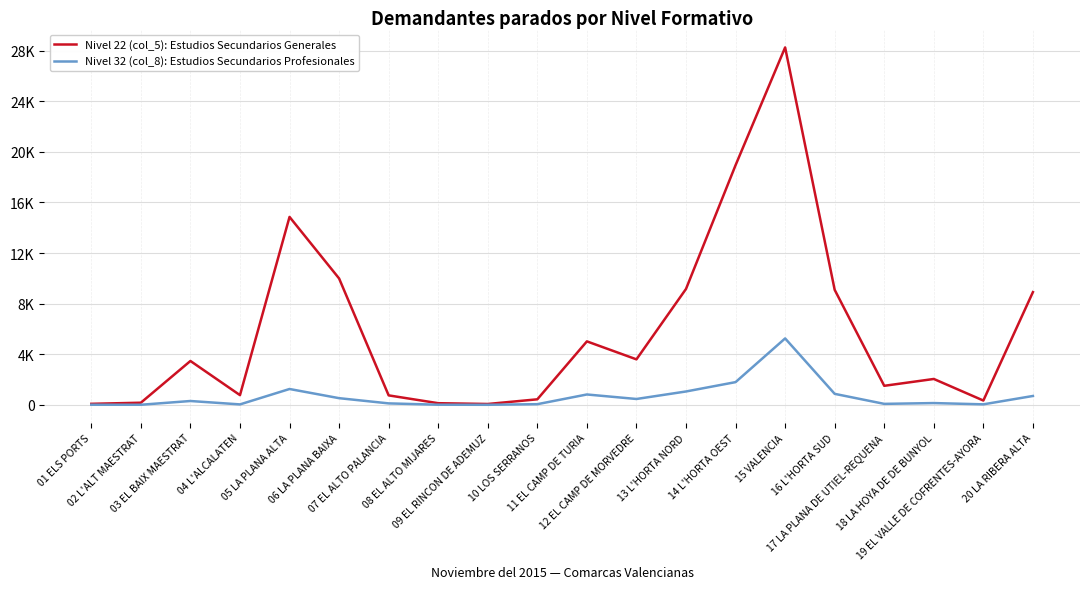

At which category does Nivel 22 (col_5): Estudios Secundarios Generales reach its first local peak?

03 EL BAIX MAESTRAT